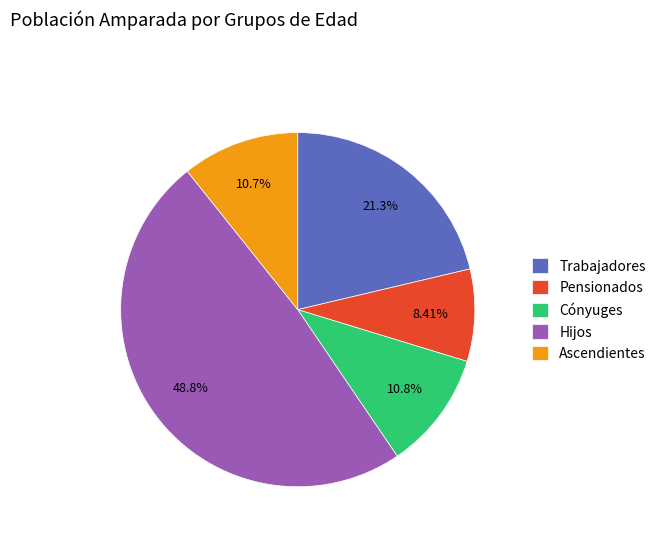

Is there a majority slice in this chart?

No